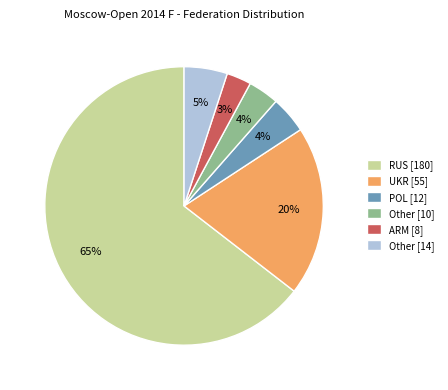

Between ARM [8] and Other [14], which is larger?

Other [14]